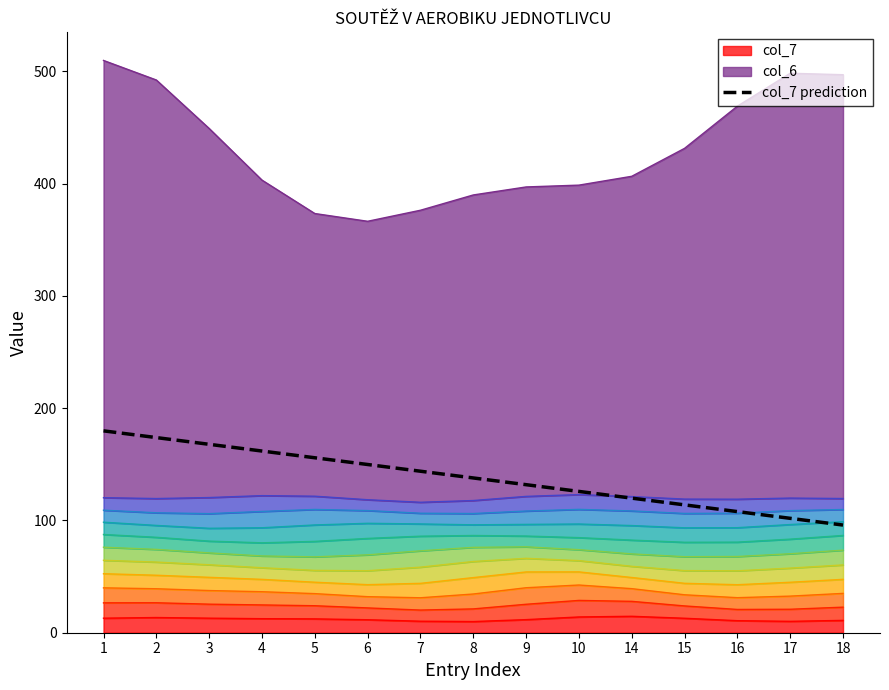

Is it true that the value at 18 is 128.1?

False